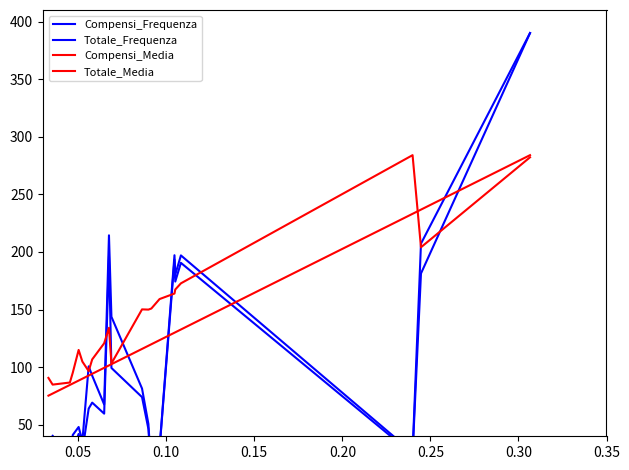

What are all the series names shown in the legend?

Compensi_Frequenza, Totale_Frequenza, Compensi_Media, Totale_Media